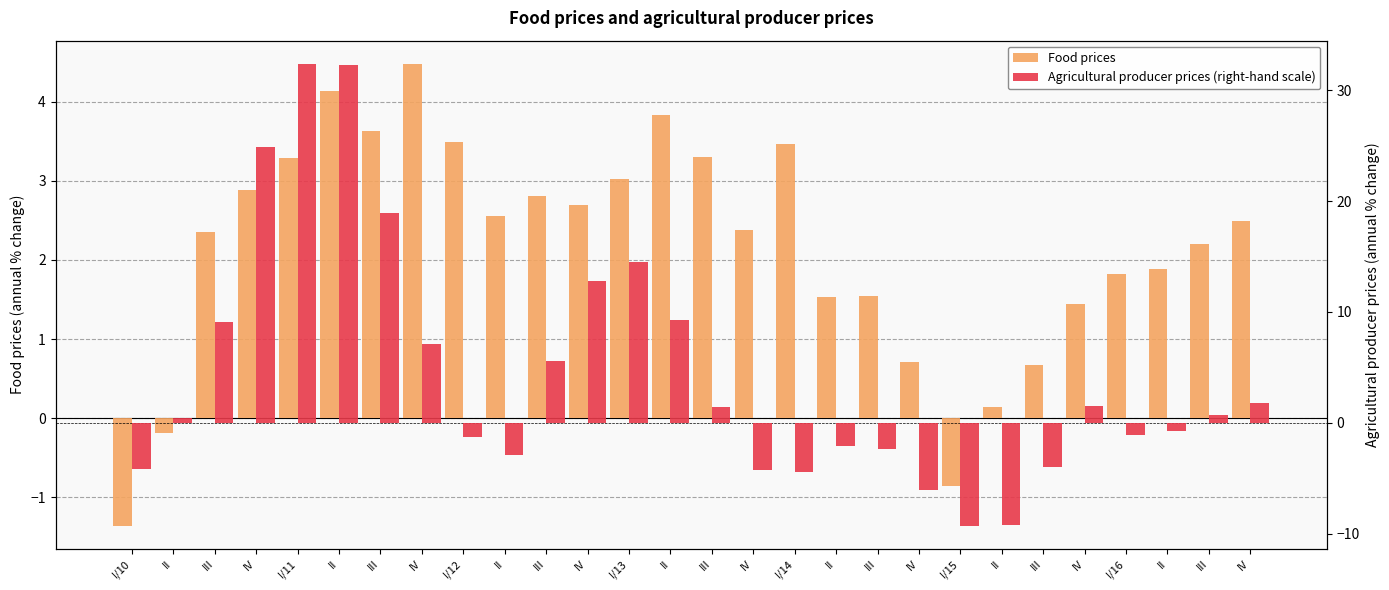

Which series has the largest total across all categories?

Agricultural producer prices